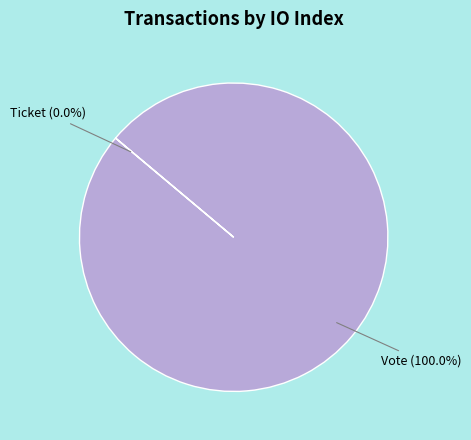

Does Ticket (io_index=0) account for over 50% of the chart?

No